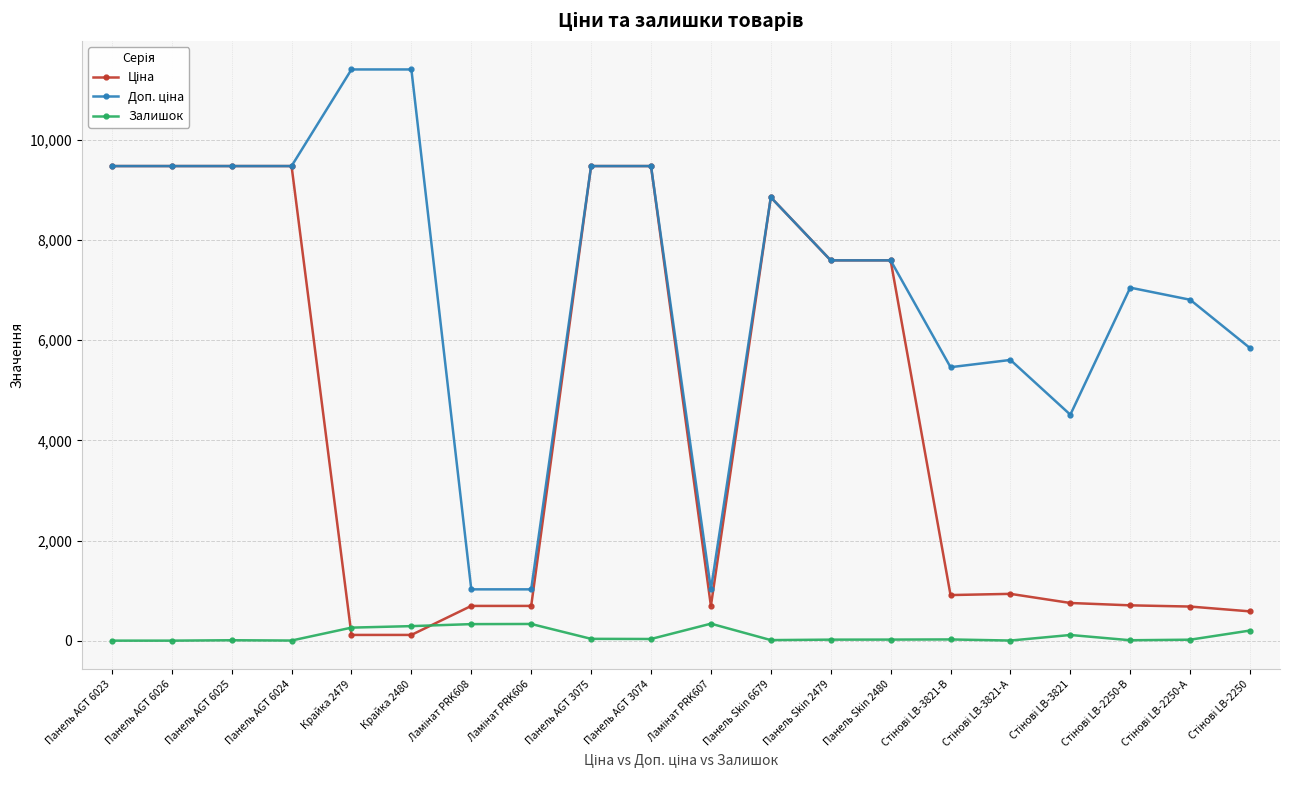

What is the label of the 12th point from the right?

Панель AGT 3075